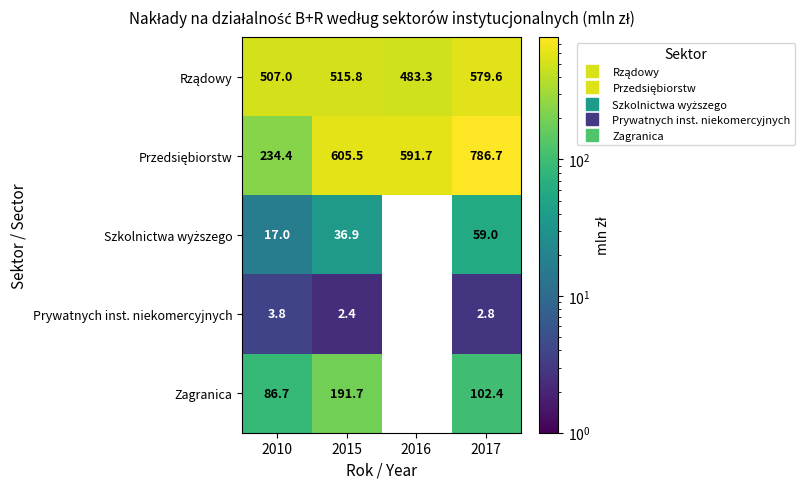

The Rządowy series shows 222.0 at 2017. True or false?

False